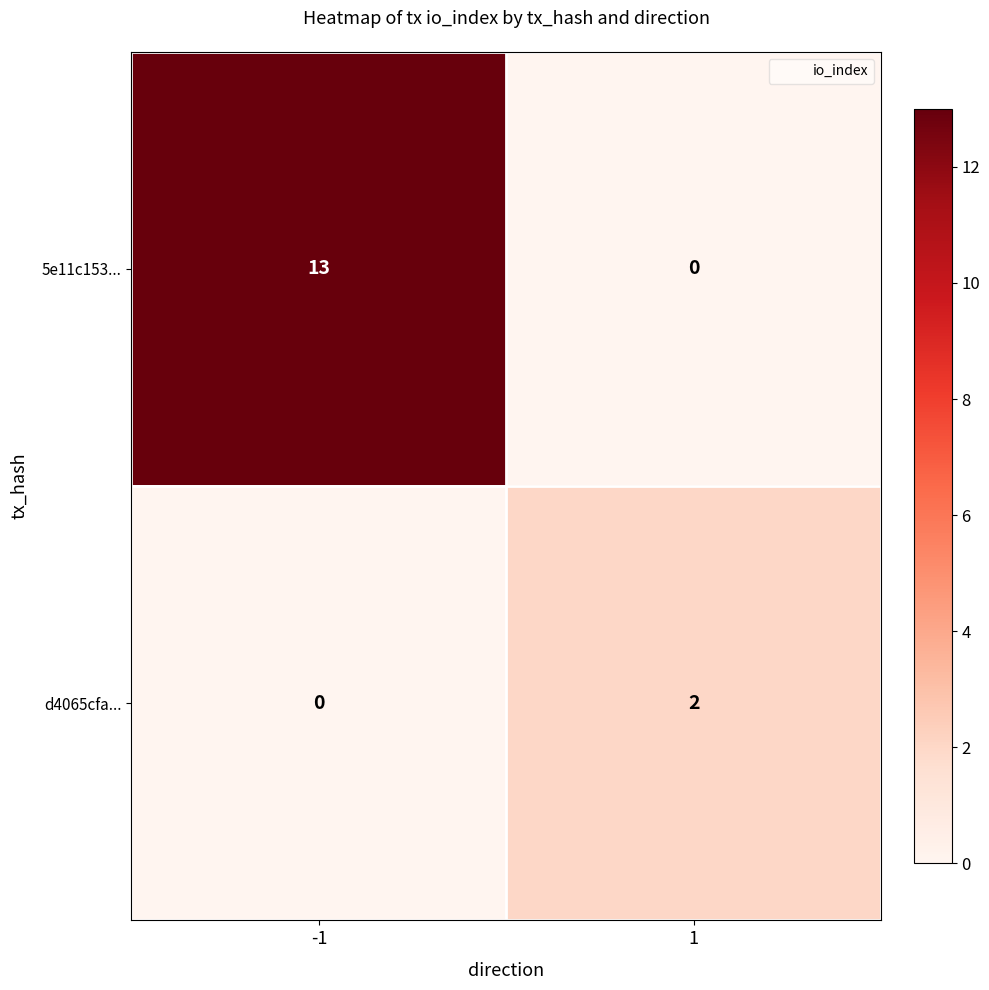

What is the maximum value for 5e11c153...?

13